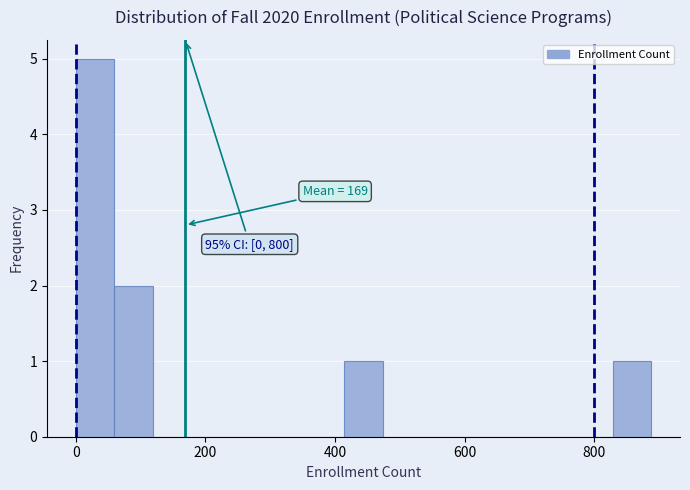

Read against the x-axis, roughly where is the centre of the tallest bar?

20